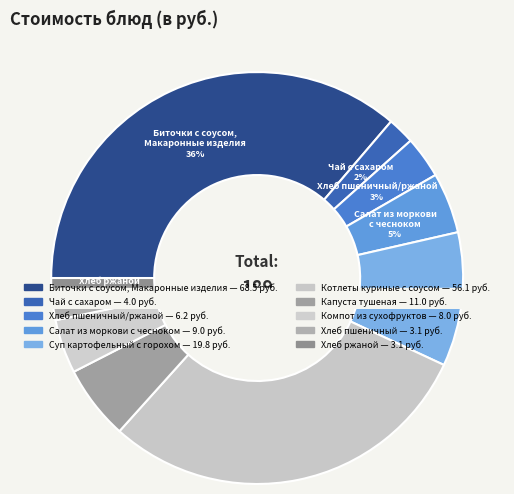

Which has a higher value, Суп картофельный
с горохом or Биточки с соусом,
Макаронные изделия?

Биточки с соусом,
Макаронные изделия